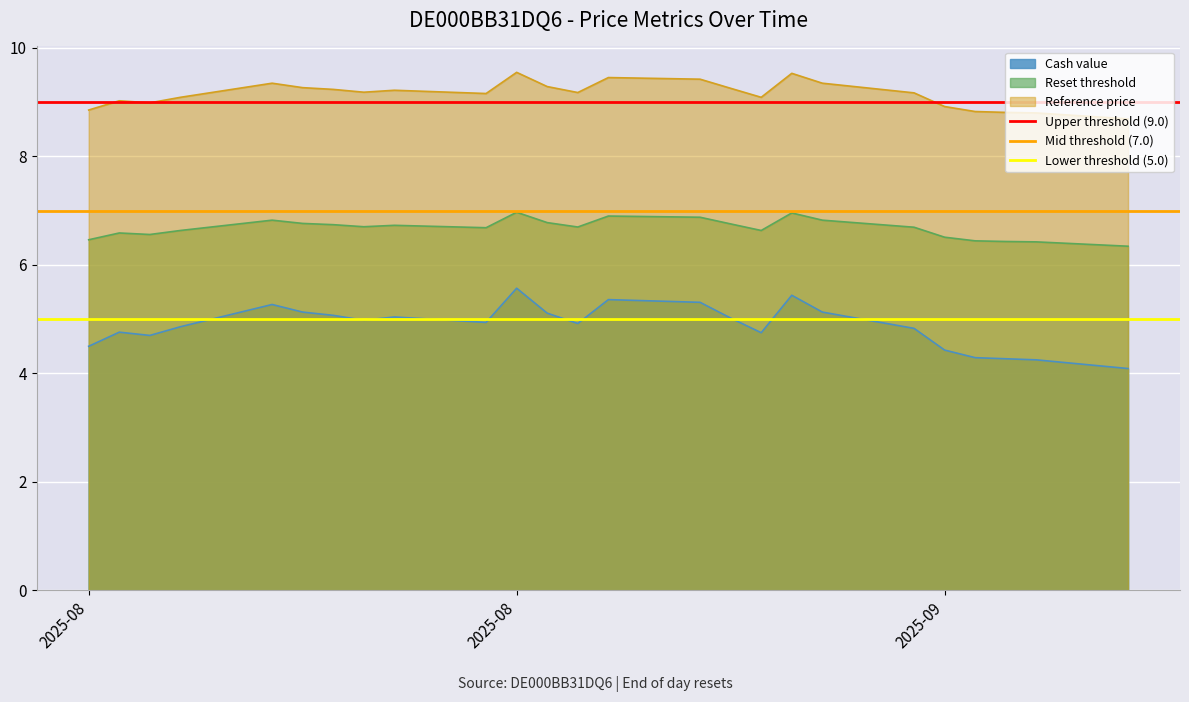

How many lines are shown in the chart?

3